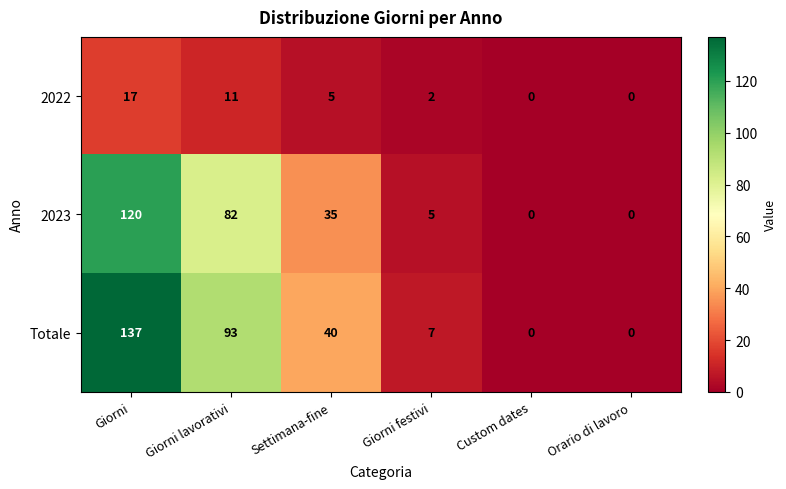

At which label does Totale reach its peak?

Giorni